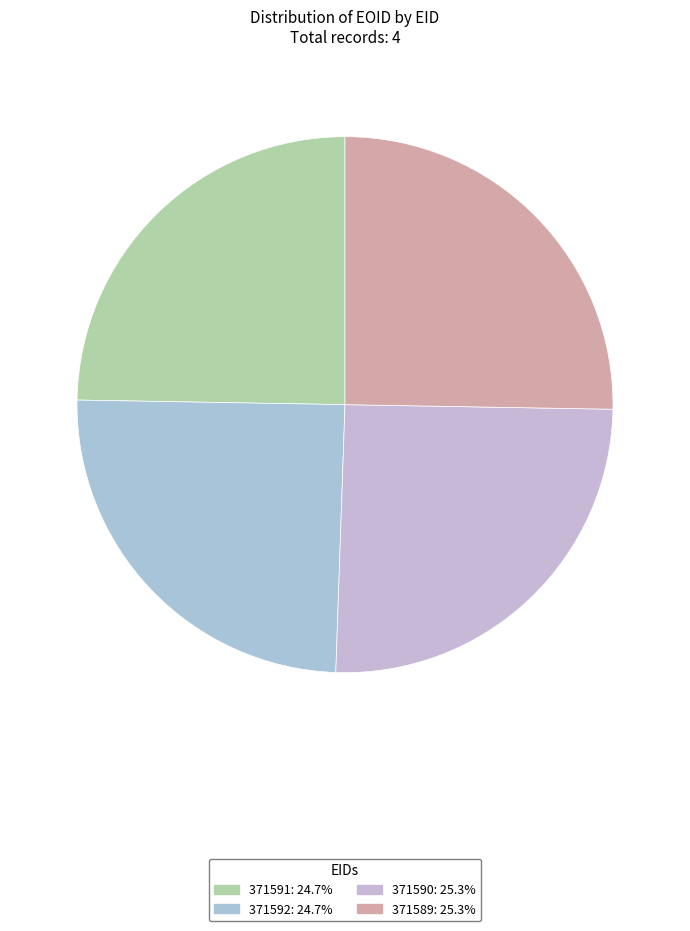

How many slices are in this pie chart?

4